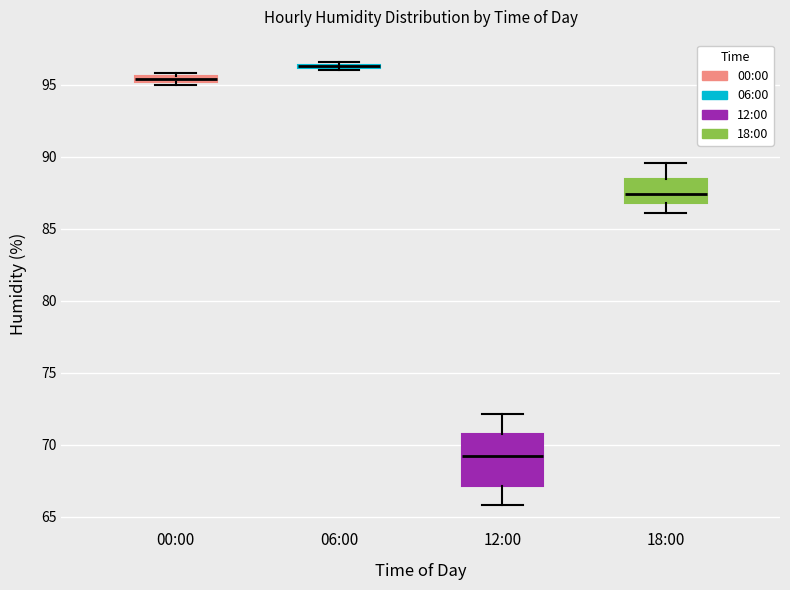

Comparing the boxes themselves (not the whiskers), which one is the tallest?

12:00